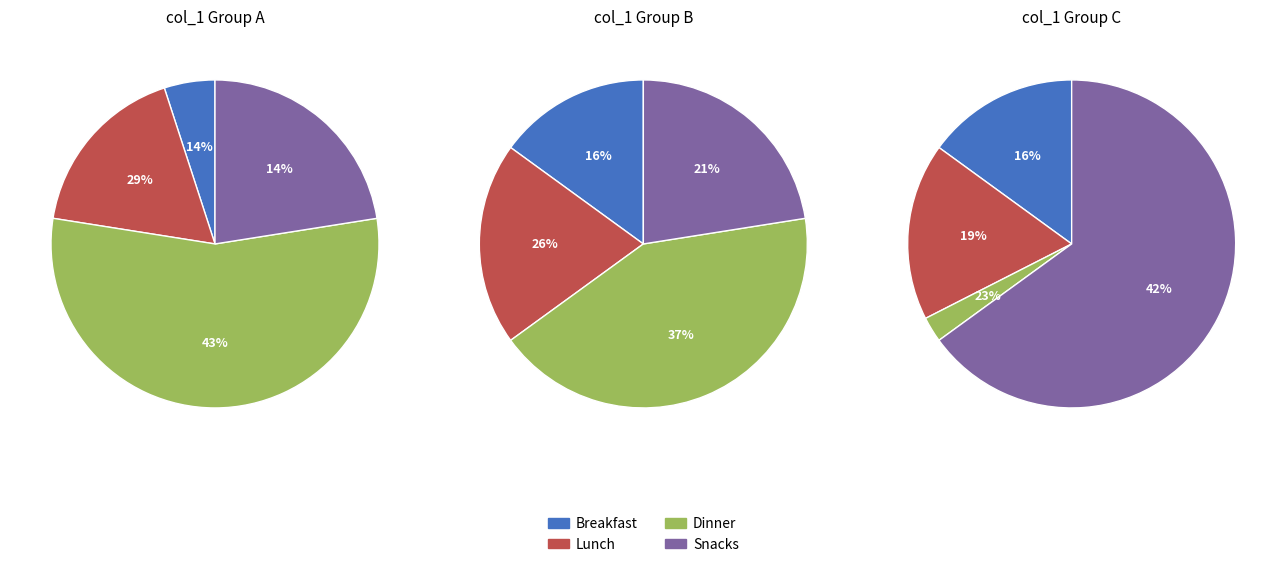

To the nearest percent, what is the difference between the 1 and 4 slice percentages?

9%